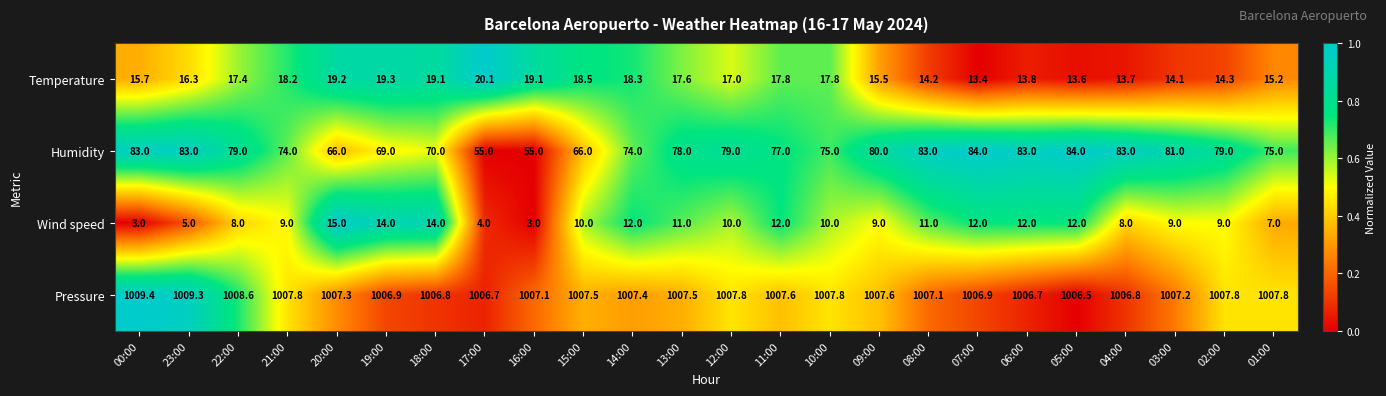

At which label does Humidity first exceed 79?

00:00